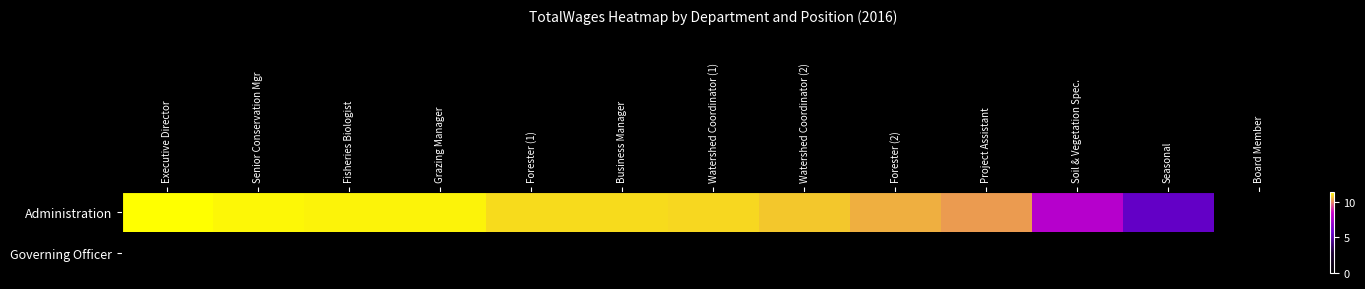

What is the spread (max minus min) of values at Soil & Vegetation Spec.?

8.0